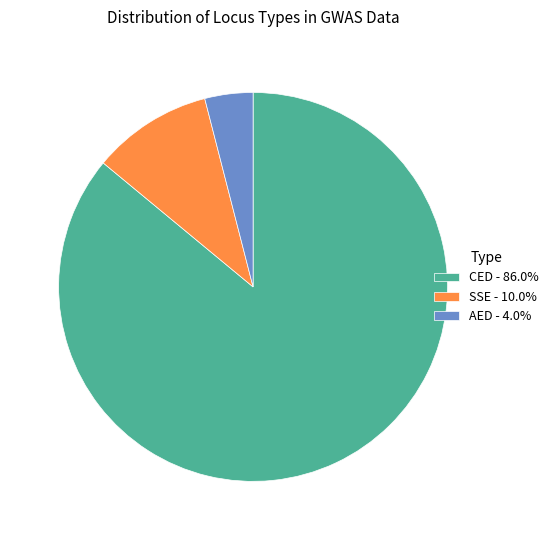

Does AED - 4.0% account for over 50% of the chart?

No